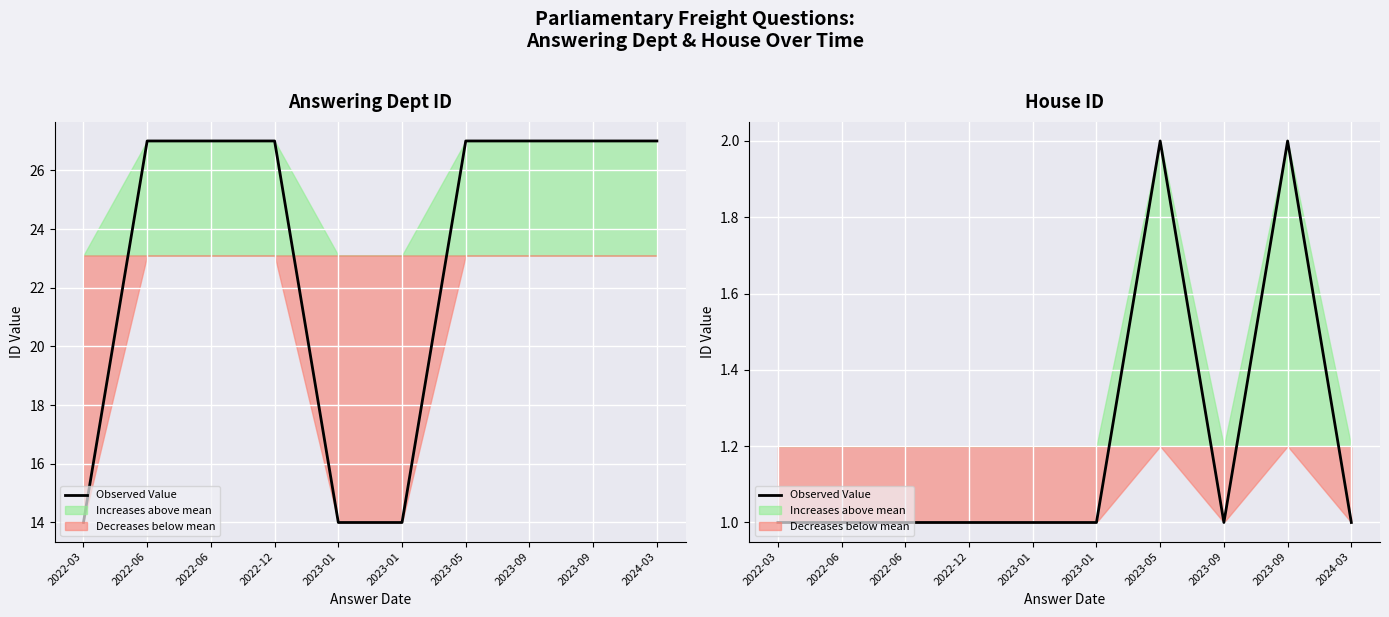

At which category does the data reach its first local valley?

2023-09